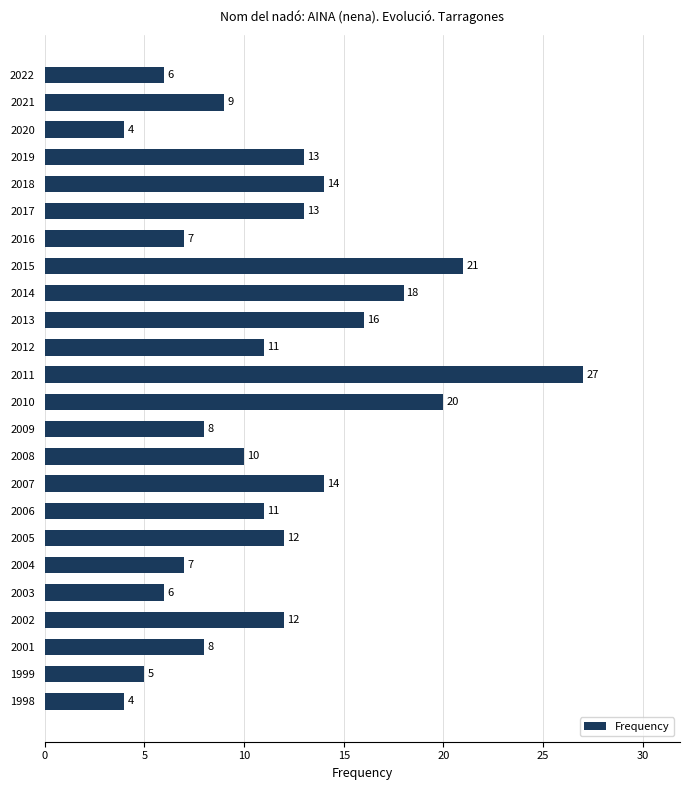

Reading top to bottom, extract all data points from this chart.

6	9	4	13	14	13	7	21	18	16	11	27	20	8	10	14	11	12	7	6	12	8	5	4